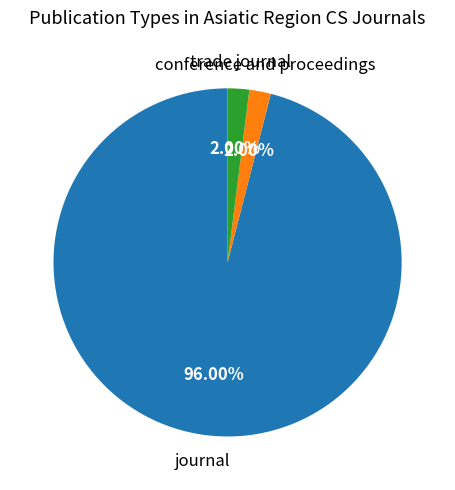

What is the majority slice?

journal